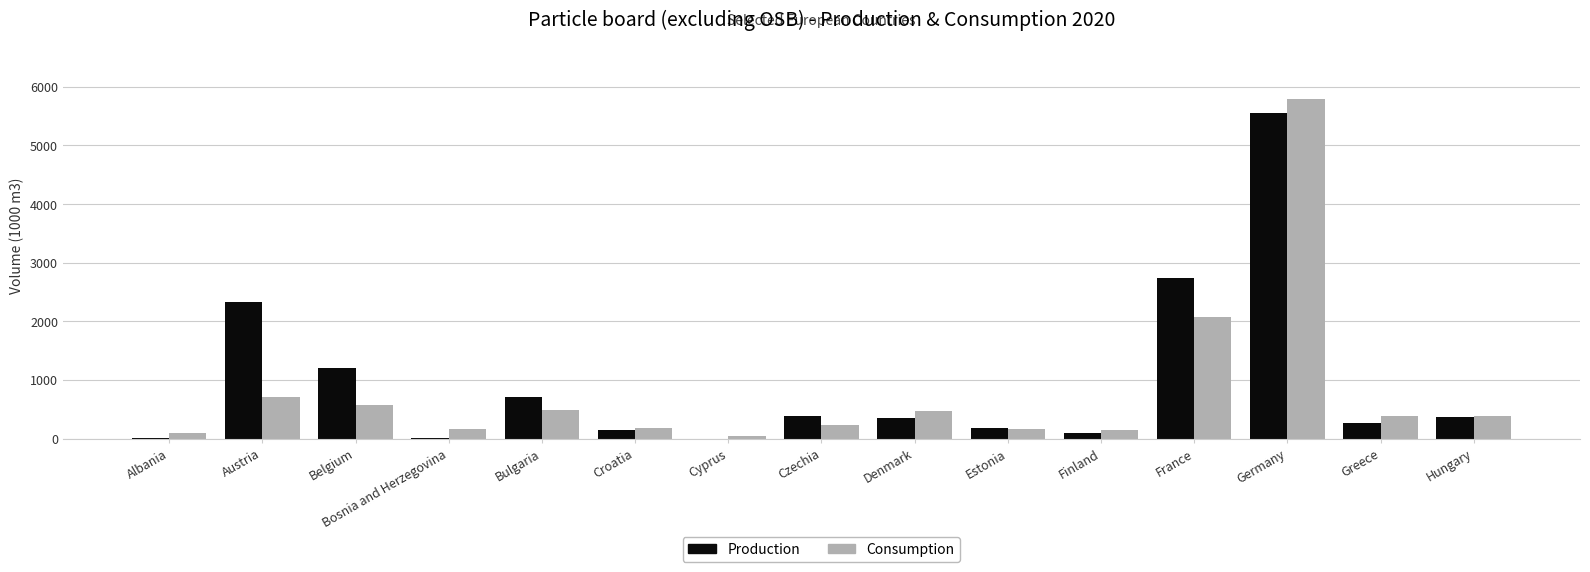

The value of Consumption at Greece is 391.1. True or false?

True